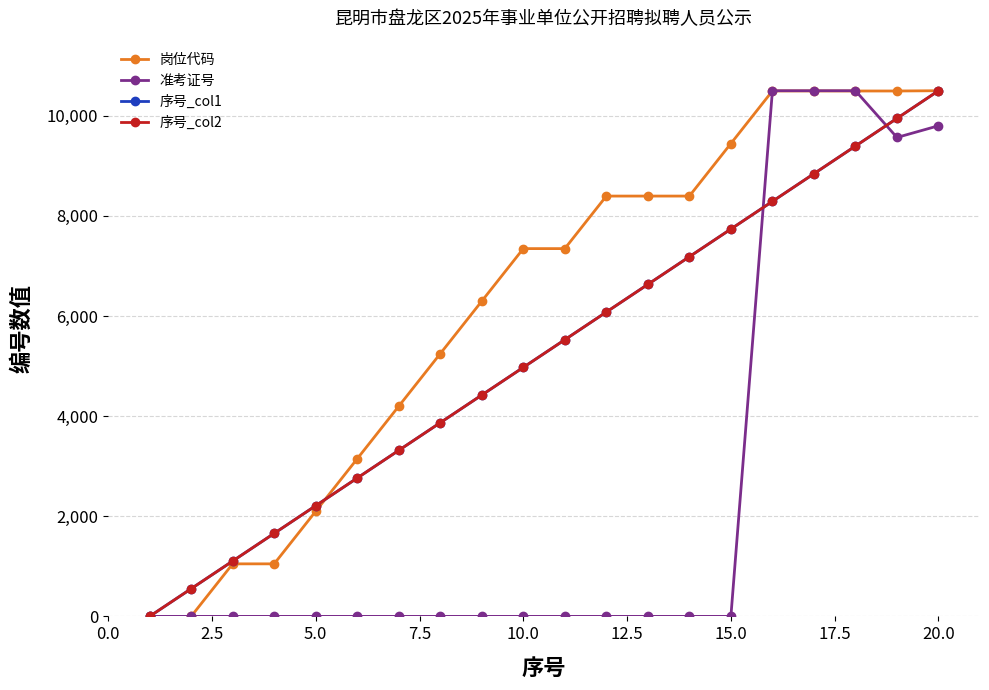

Does the chart have visible grid lines?

Yes